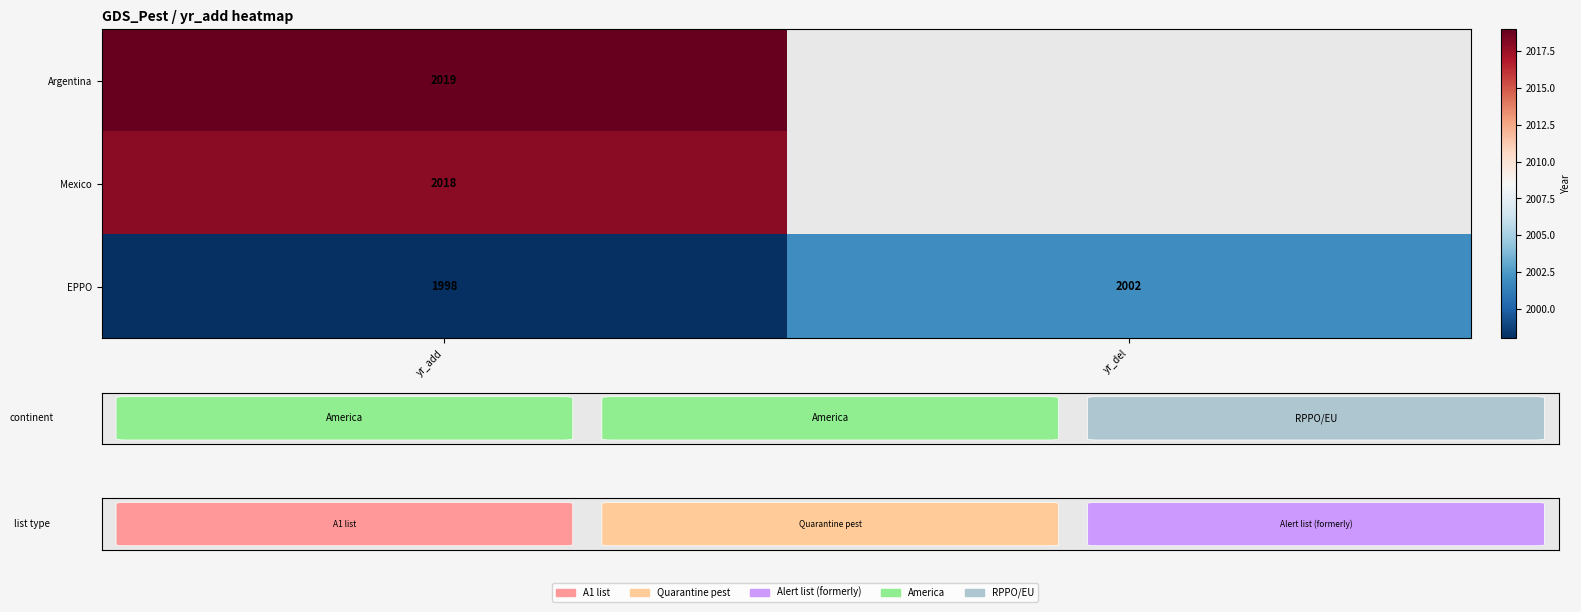

What value does the Mexico series have at yr_add?

2018.0